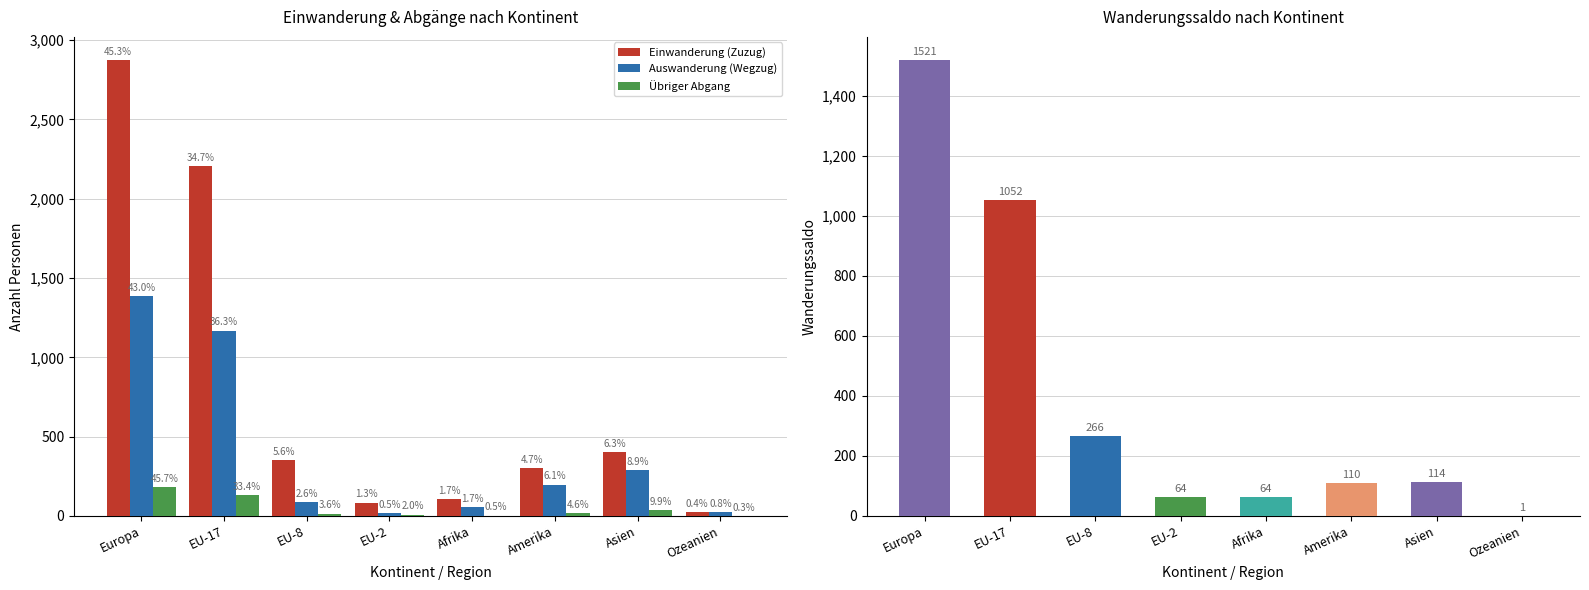

Between EU-8 and Amerika, which series saw the biggest shift?

Auswanderung (Wegzug)